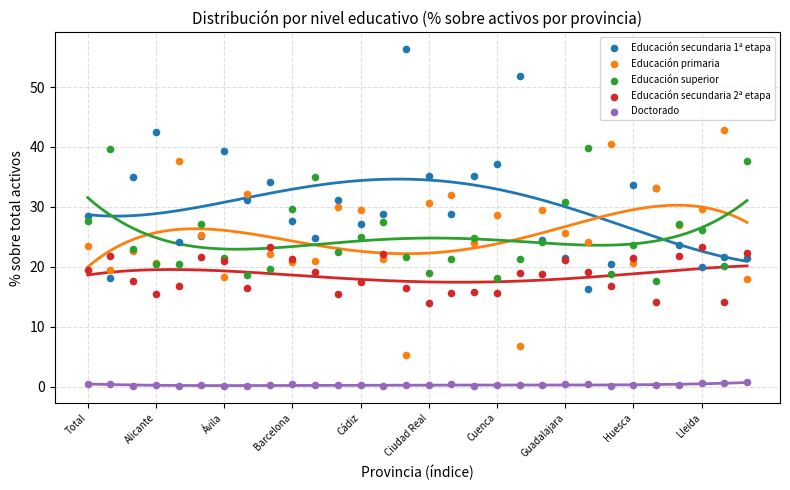

Which series contains the highest Y value?

Educación secundaria 1ª etapa